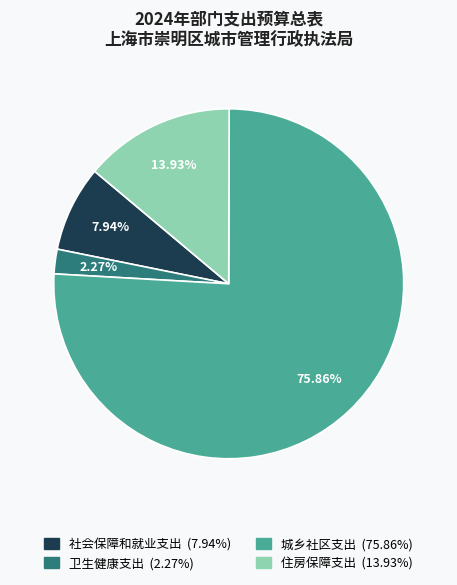

To the nearest percent, what is the difference between the 住房保障支出 and 社会保障和就业支出 slice percentages?

6%